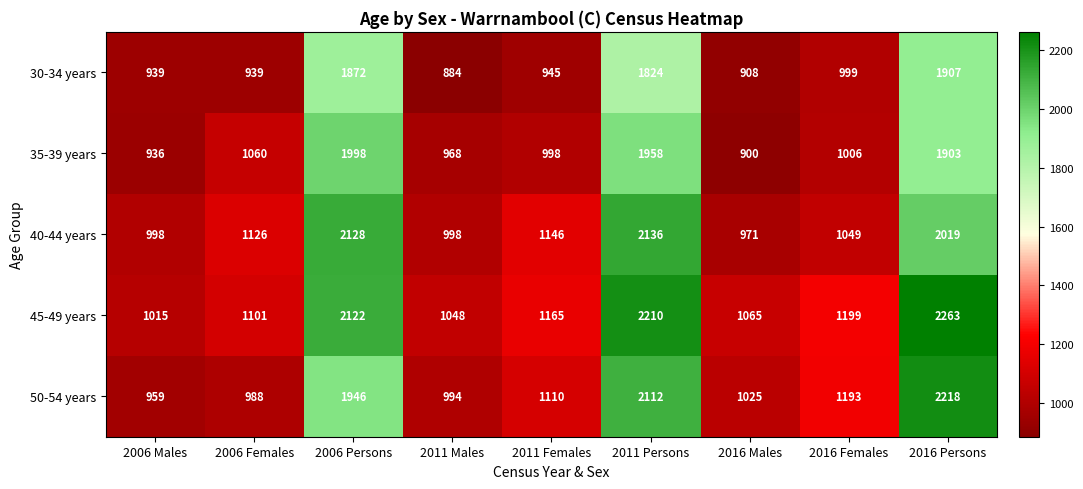

How many categories are shown in the chart?

9